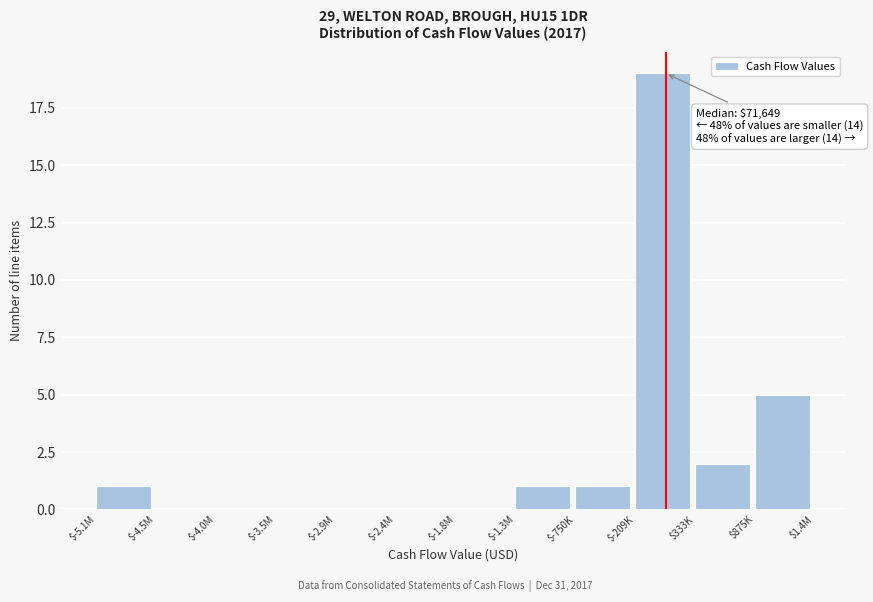

Is it true that the value at $-3.5M is 10?

False